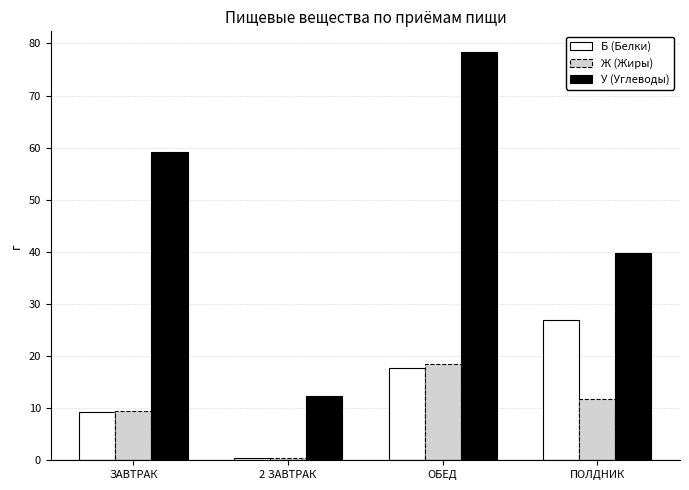

At which category is the sum across all series the highest?

ОБЕД